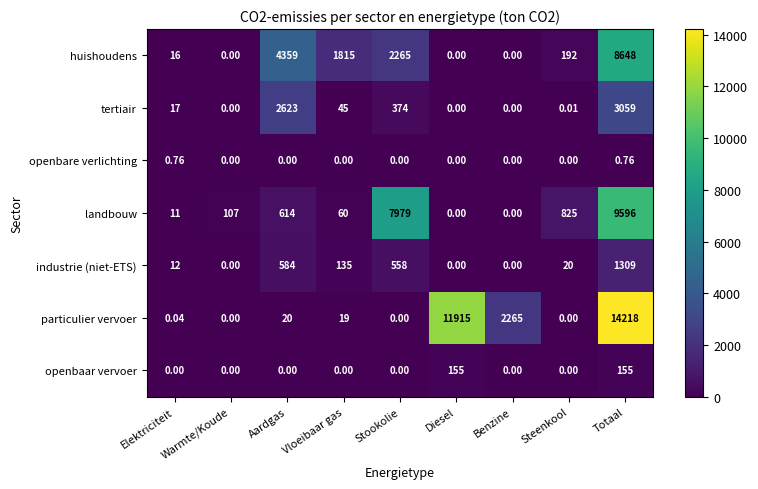

At which category is the sum across all series the highest?

Totaal